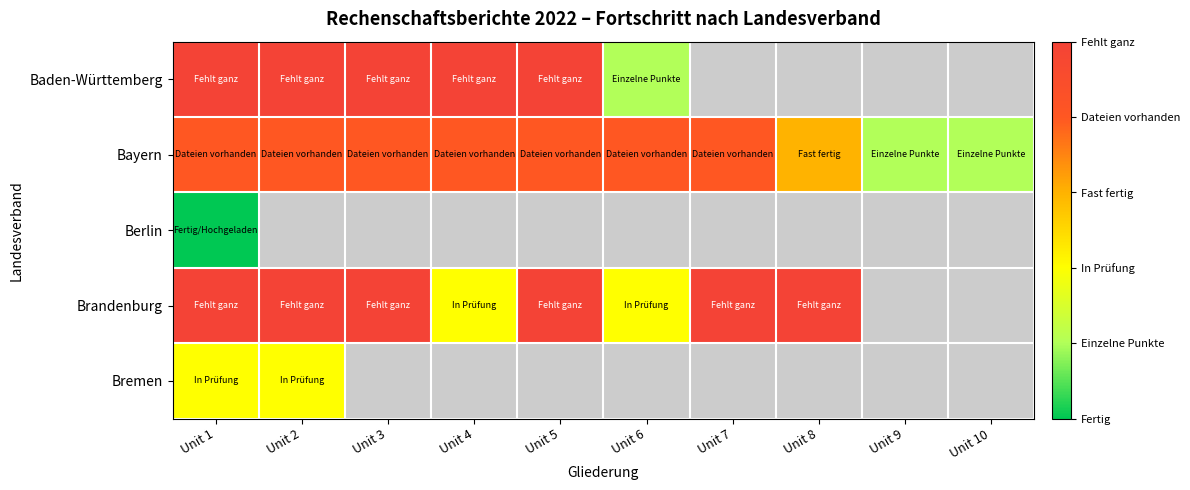

Is the value of Bremen at Unit 2 greater than the value of Brandenburg at Unit 1?

No